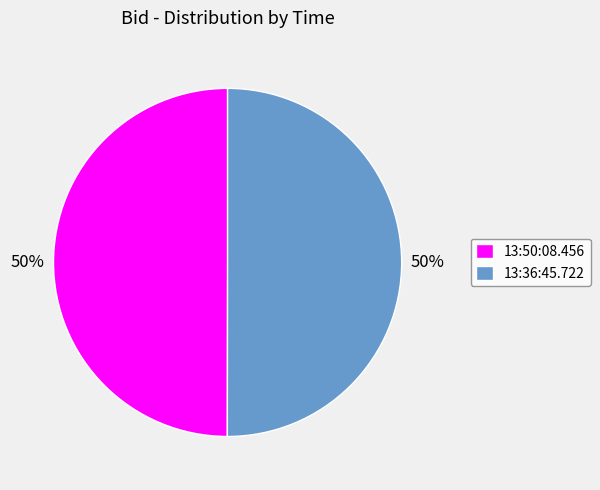

What percentage is the 13:36:45.722 slice, to the nearest percent?

50%